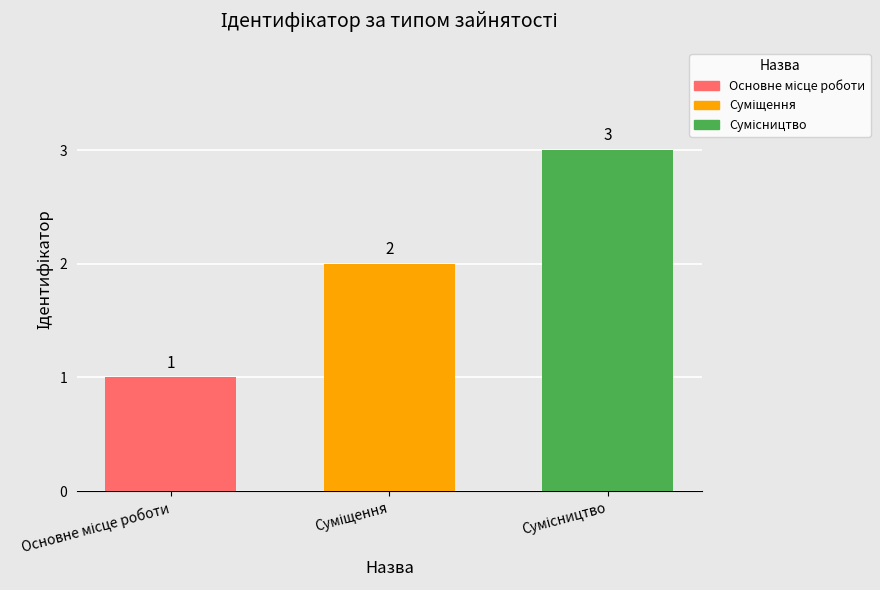

What is the greatest value displayed?

3